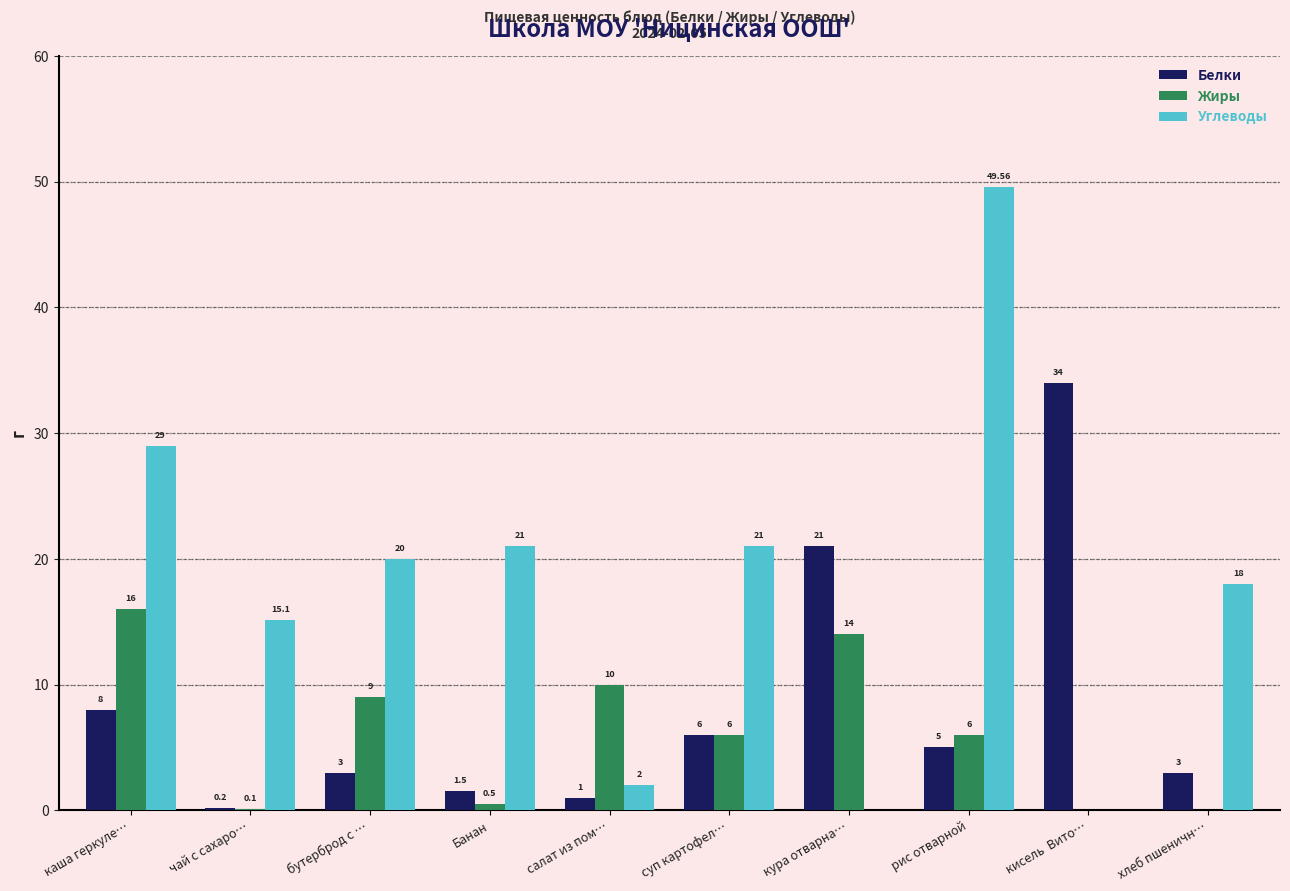

Between бутерброд с … and кура отварна…, which series saw the biggest shift?

Углеводы